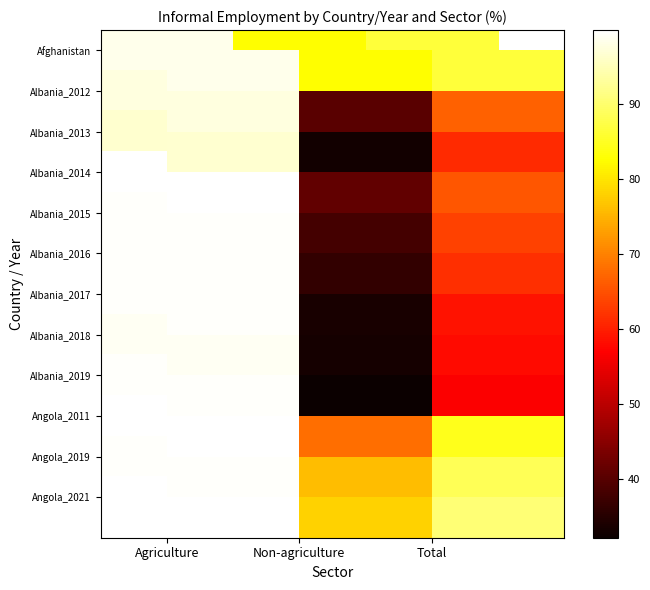

What is the total value across all series at Total?

840.7